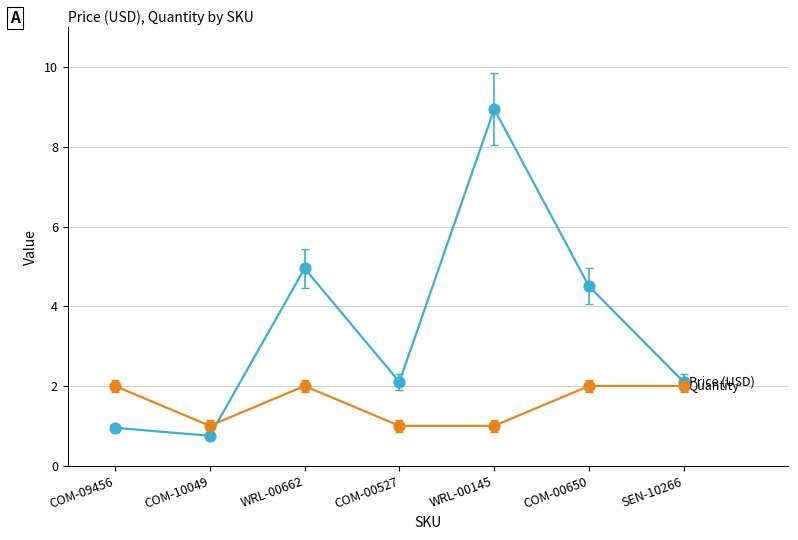

What is the total value across all series at SEN-10266?

4.1